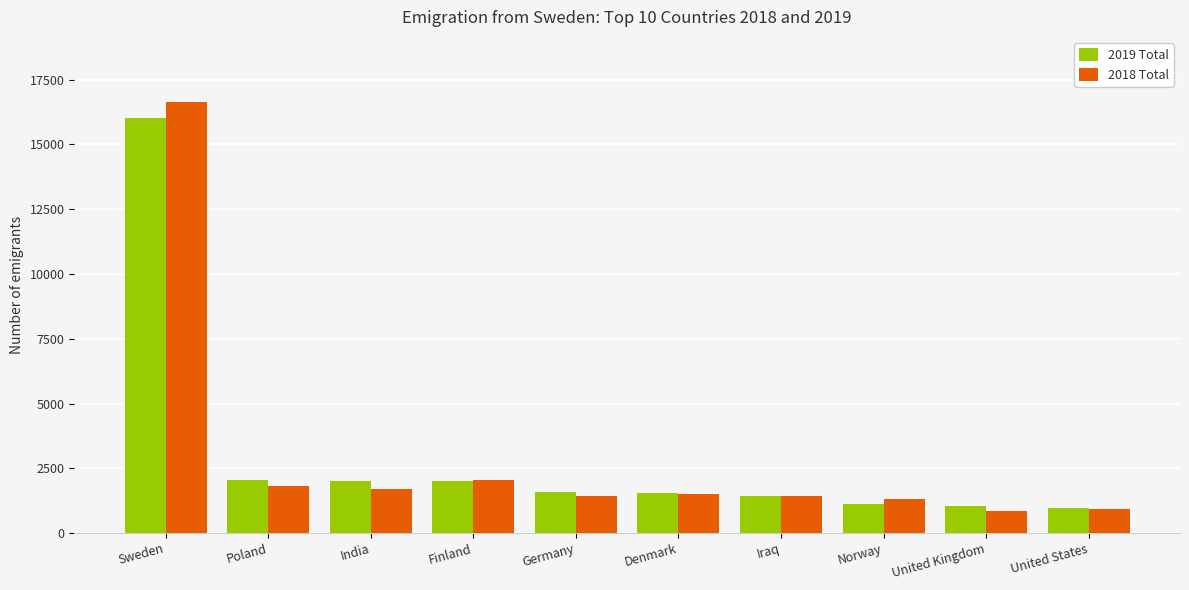

Which category has the highest value in the 2018 Total series?

Sweden